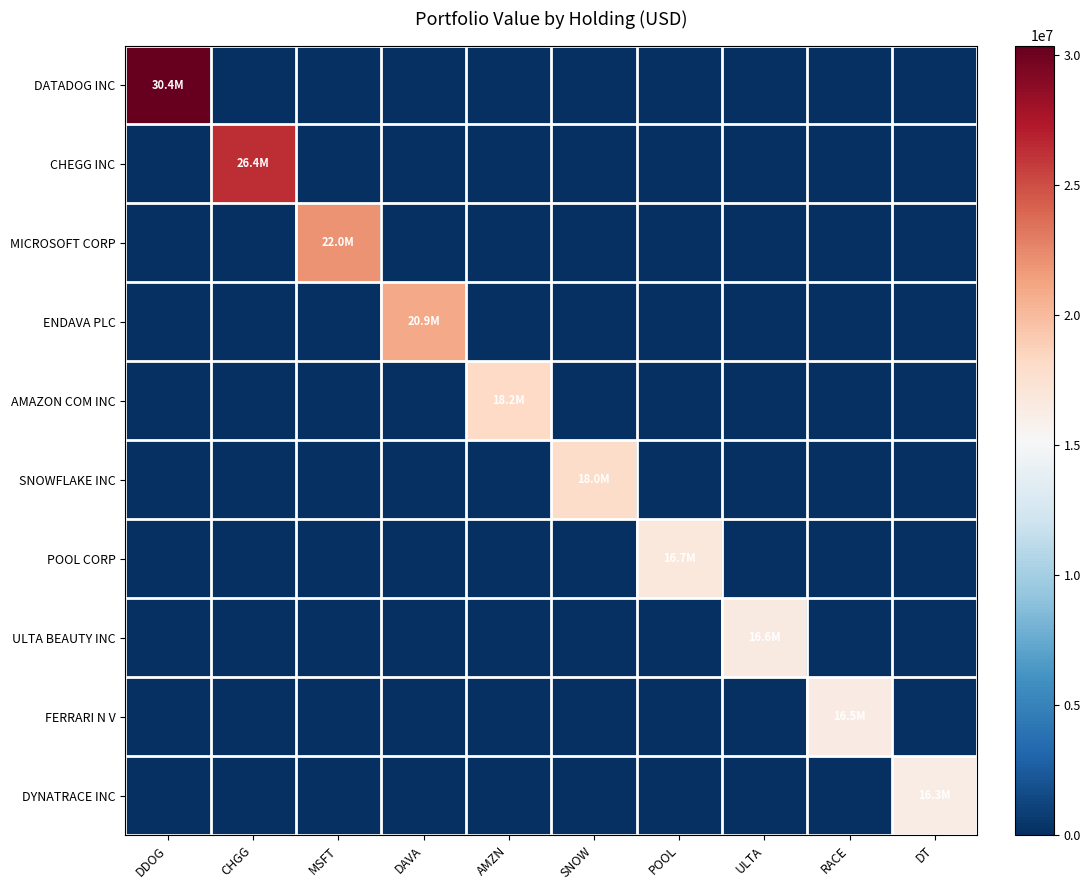

What is the total value across all series at MSFT?

22041000